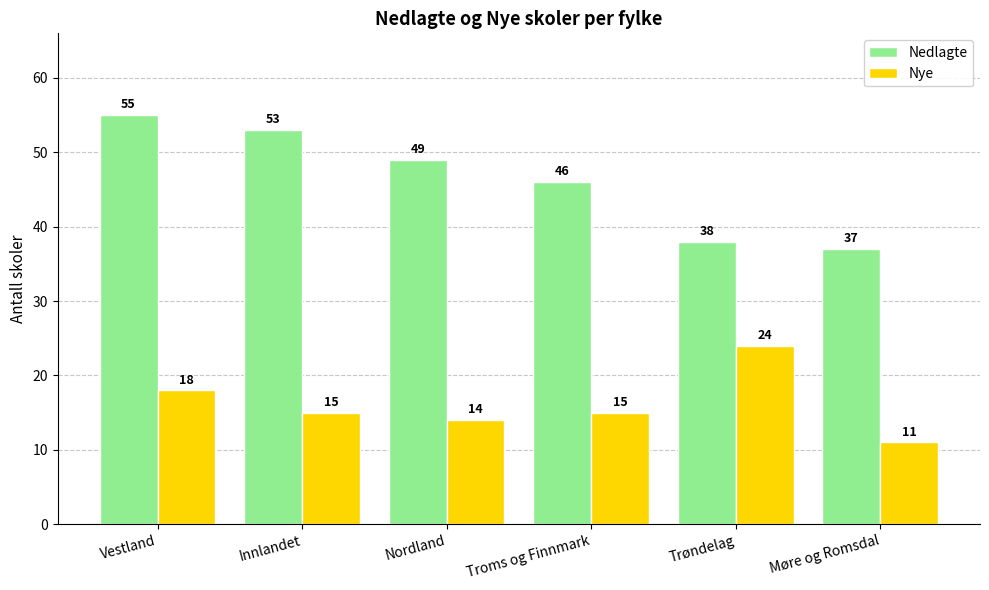

How many data points does each series have?

6